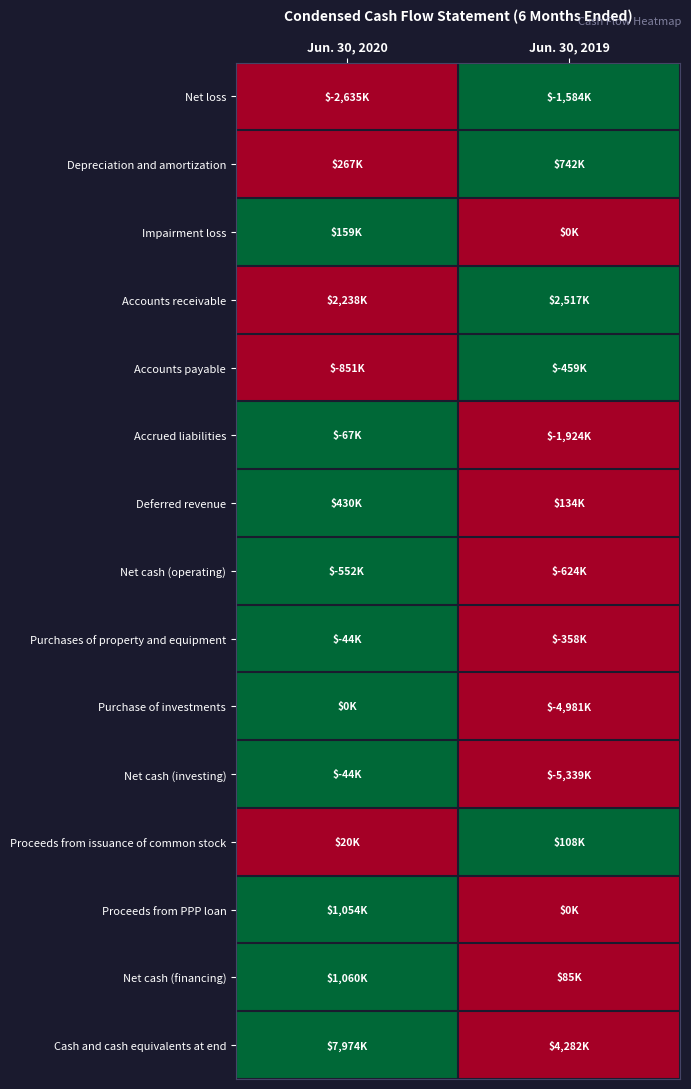

Between Jun. 30, 2019 and Jun. 30, 2020, which is larger?

Jun. 30, 2019